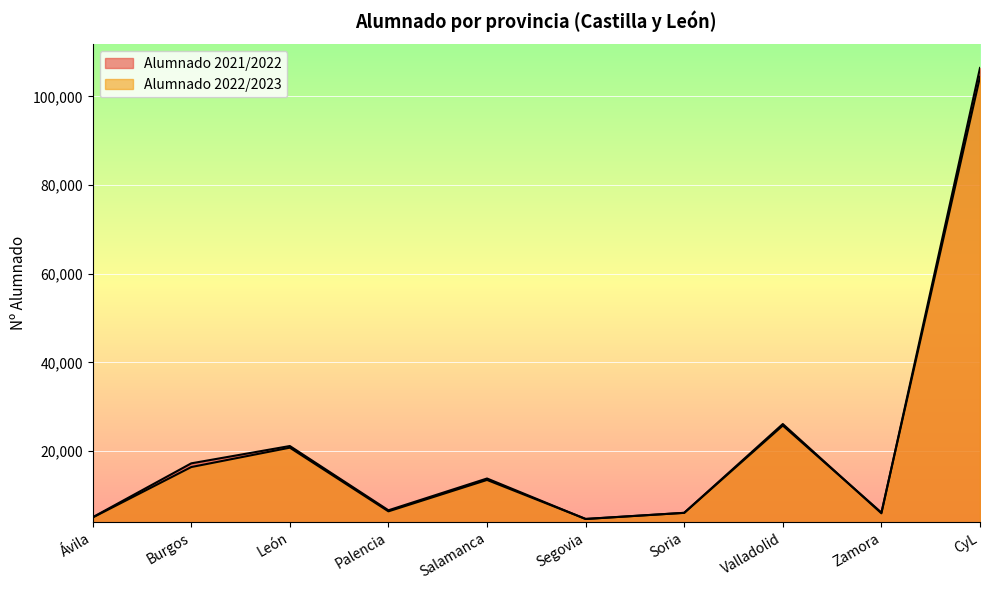

At which category does the chart reach its minimum across all series?

Segovia